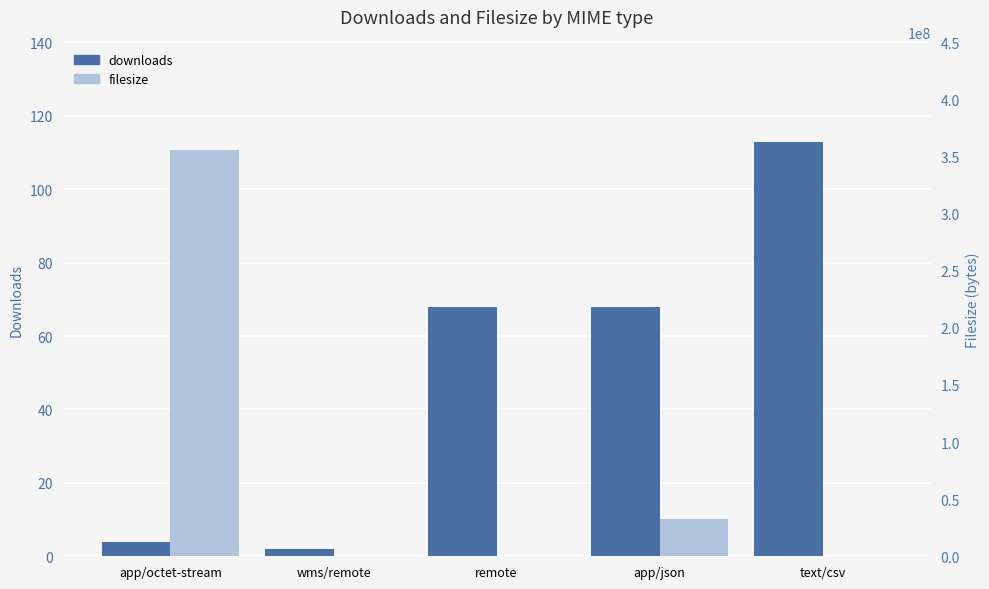

How many categories are shown in the chart?

5